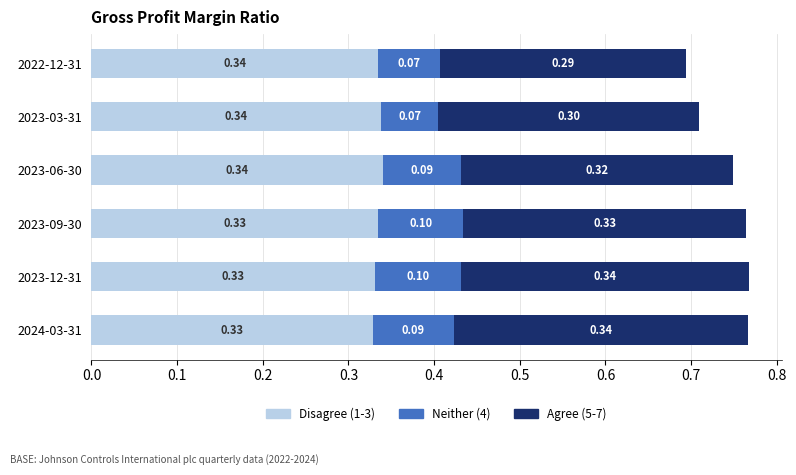

What is the total value across all series at 2023-09-30?

0.8